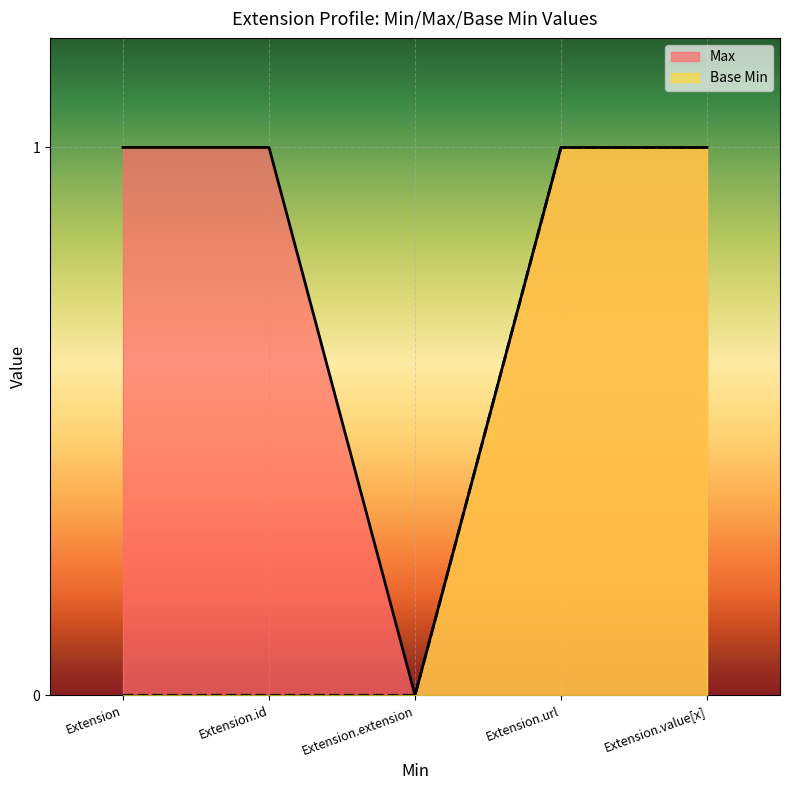

True or false: Max has a value of 1 at Extension.value[x].

True